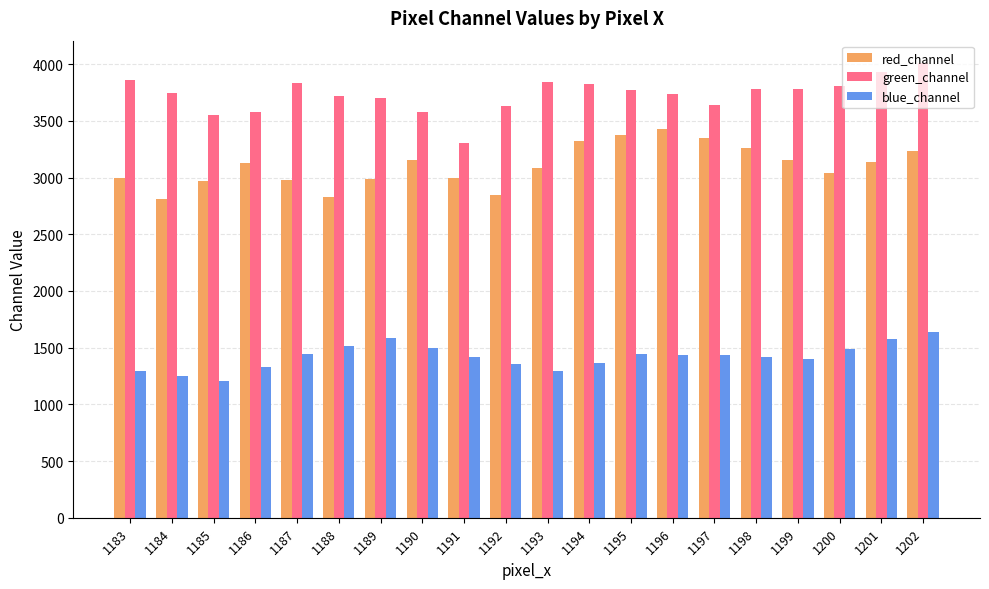

How many categories are shown in the chart?

20